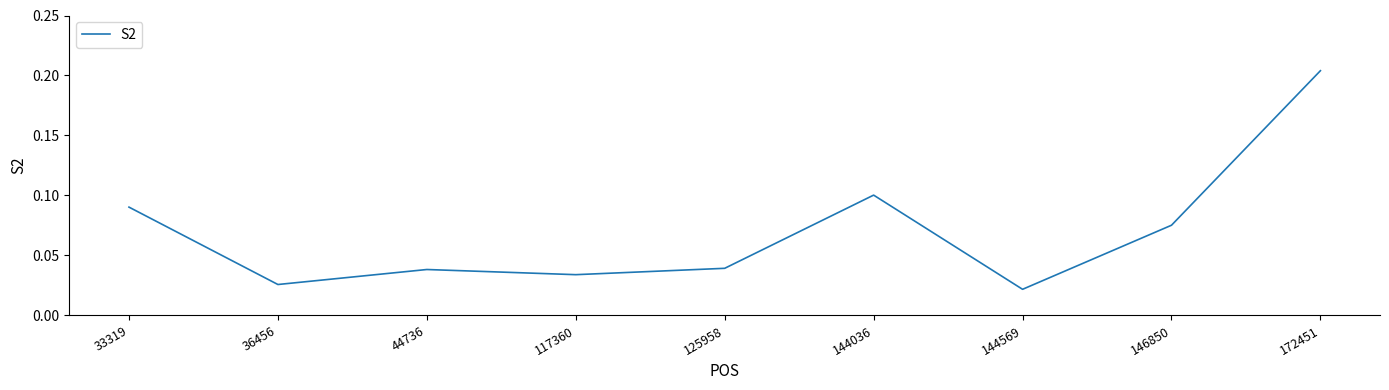

The value at 125958 is 0.1. True or false?

False